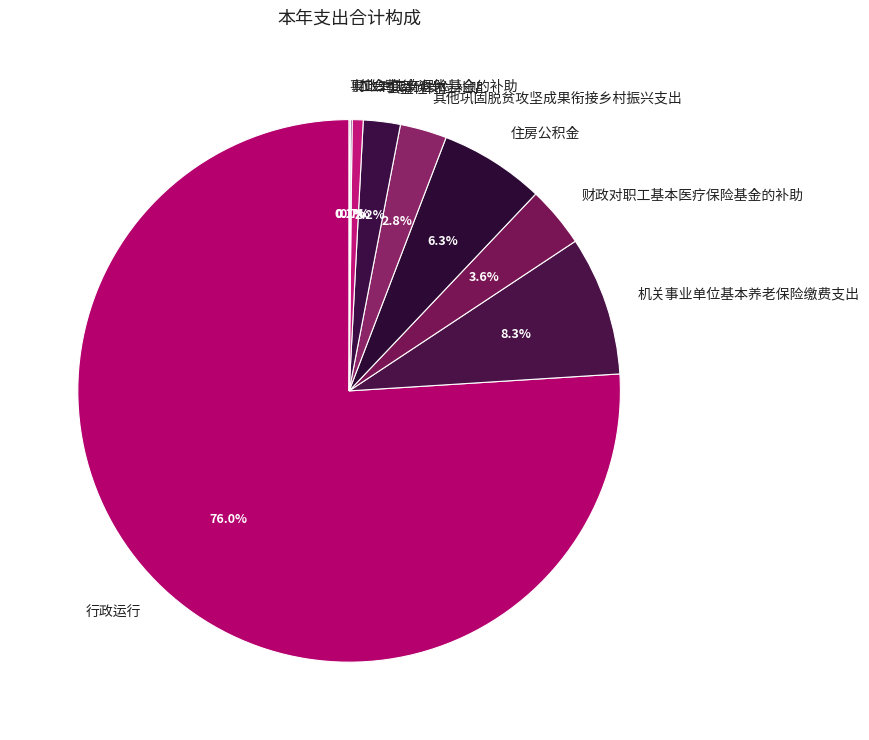

What is the largest slice in the pie chart?

行政运行